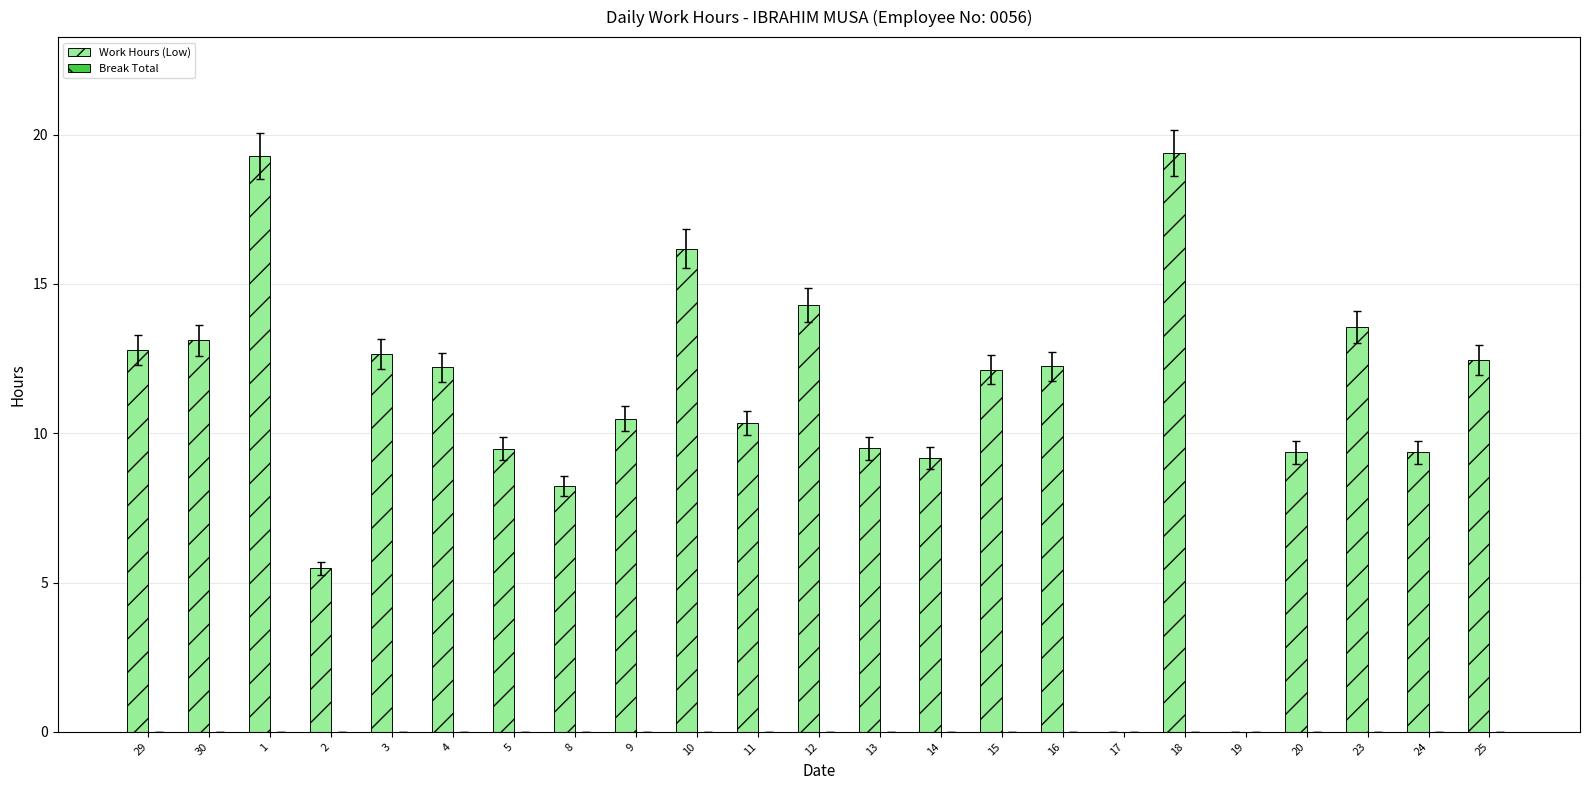

What is the maximum value shown in the chart?

19.4